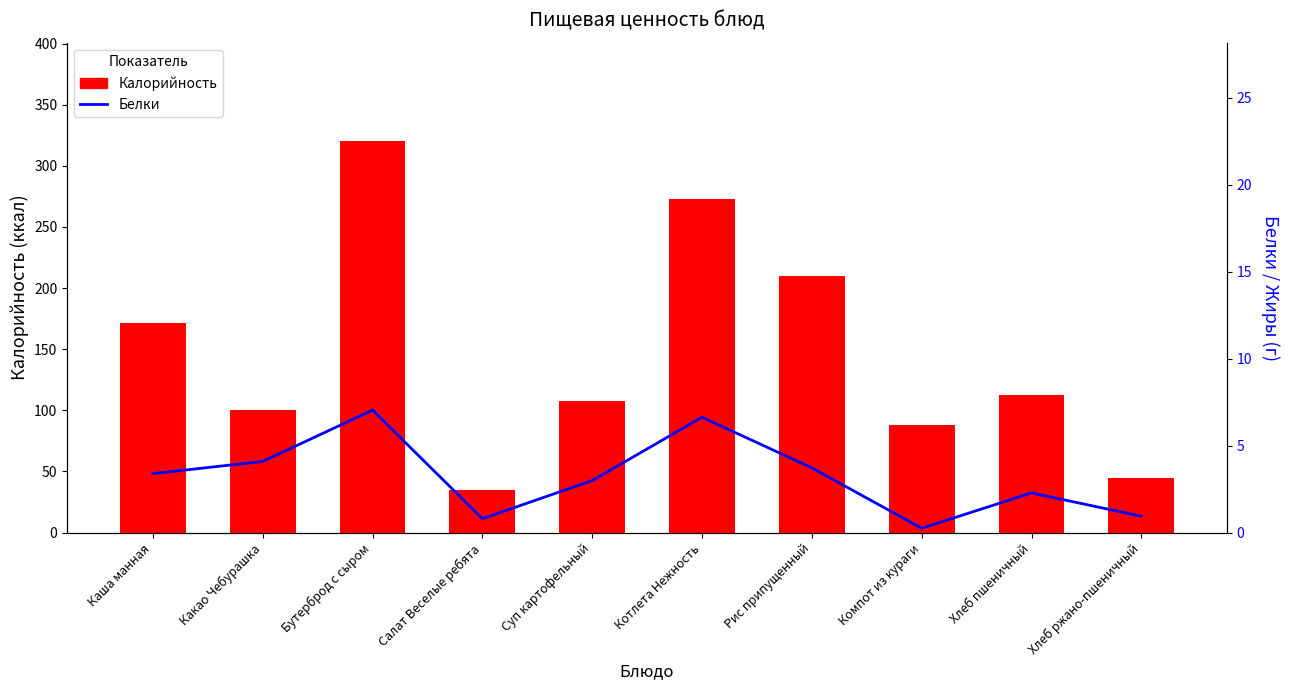

Is it true that Калорийность equals 192.3 at Хлеб пшеничный?

False